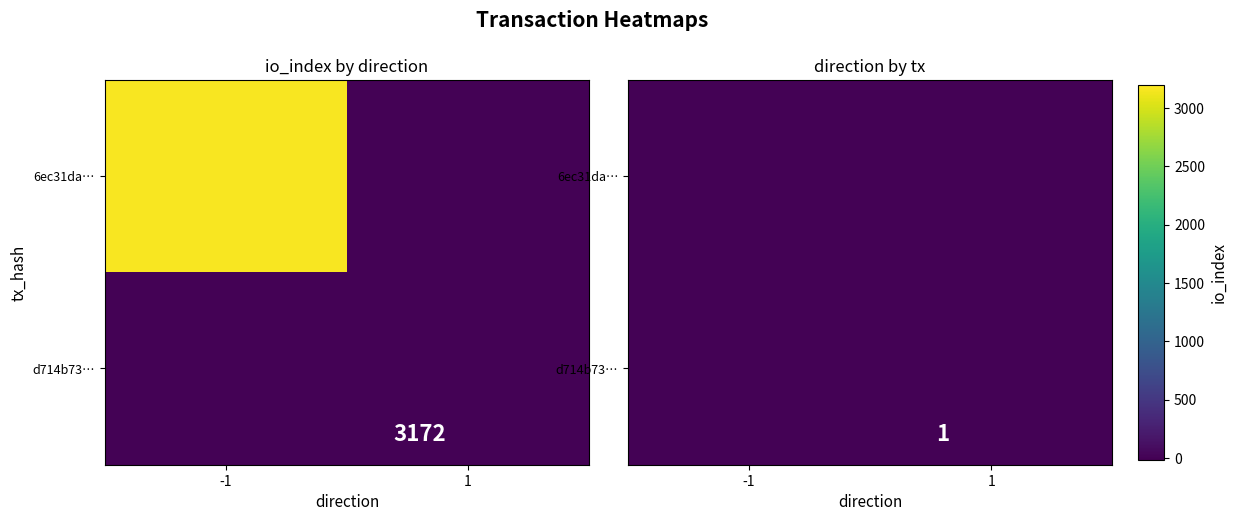

Rank the series at 1 from highest to lowest value.

d714b73…, 6ec31da…